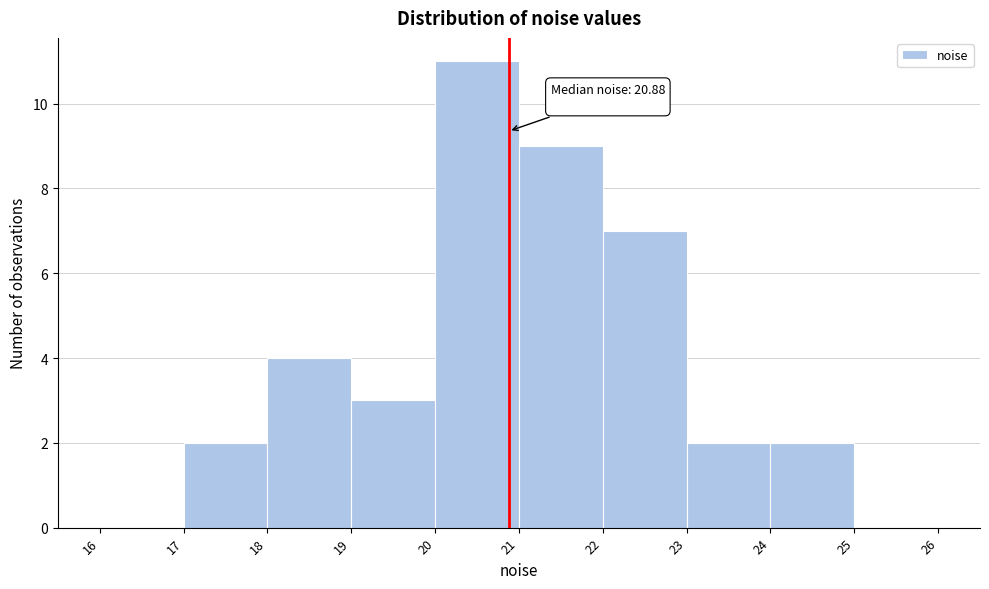

Over which range of the x-axis is the bar tallest?

20 to 21